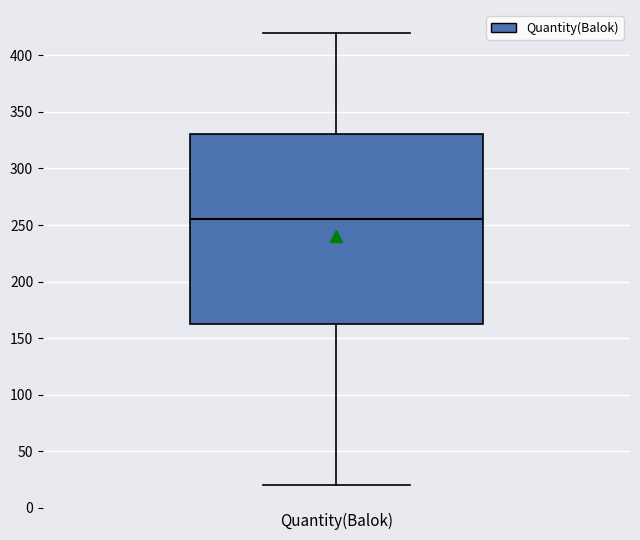

Transcribe this box plot: give where the median line is, the range the box spans, and where the two whiskers end, as read against the y-axis. The values are not printed on the chart, so give them approximately, as read against the axis.

median 255, box 165 to 330, whiskers 20 to 420